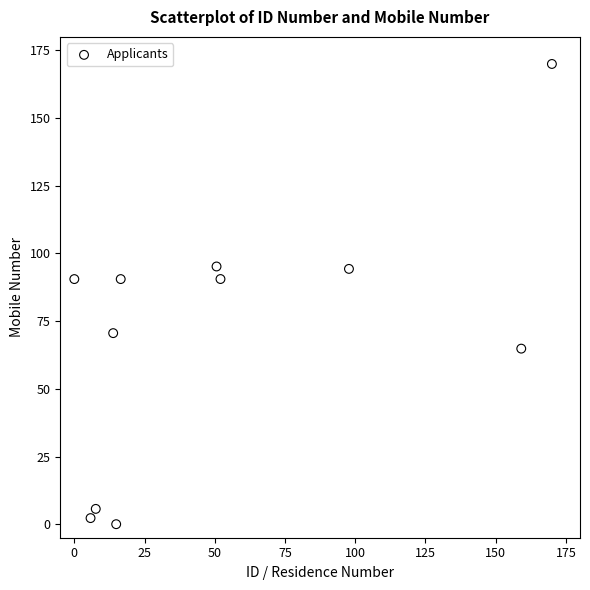

What is the range of Y values (max minus min)?

170.0